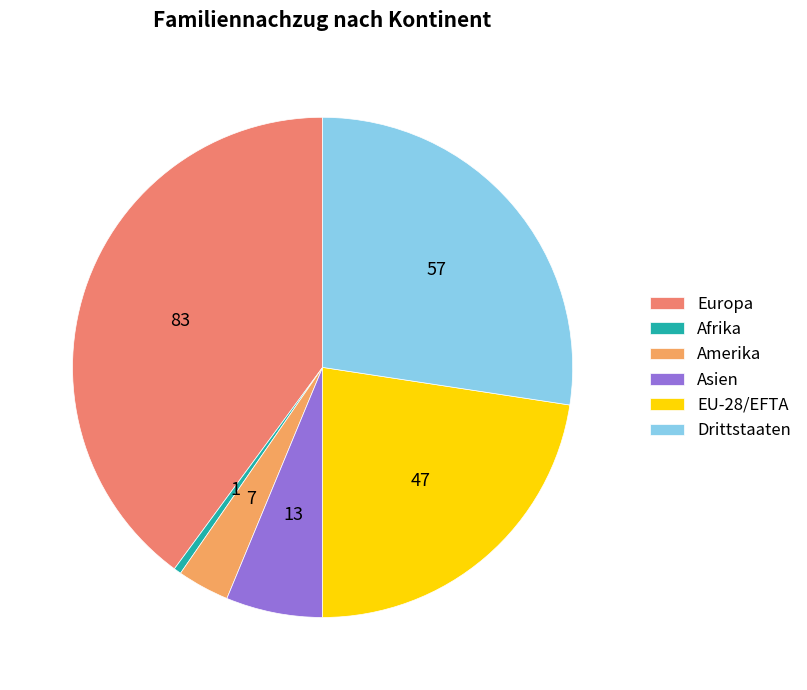

Count the number of slices in the pie.

6